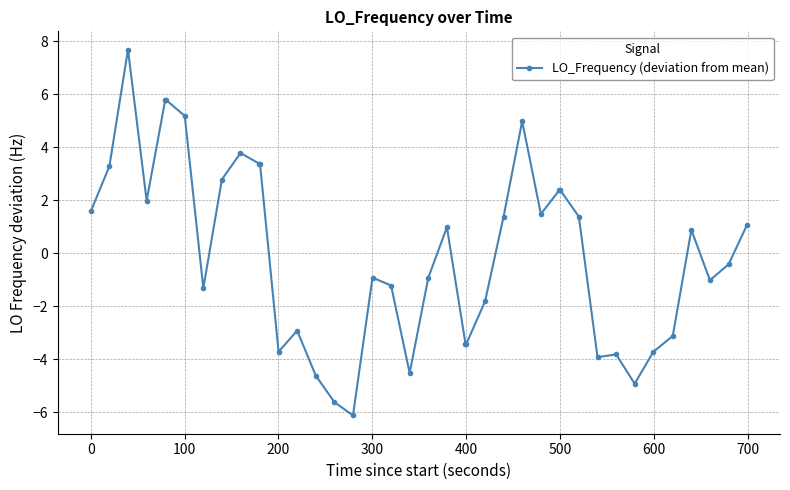

What is the value of the 11th point from the left?

3.4